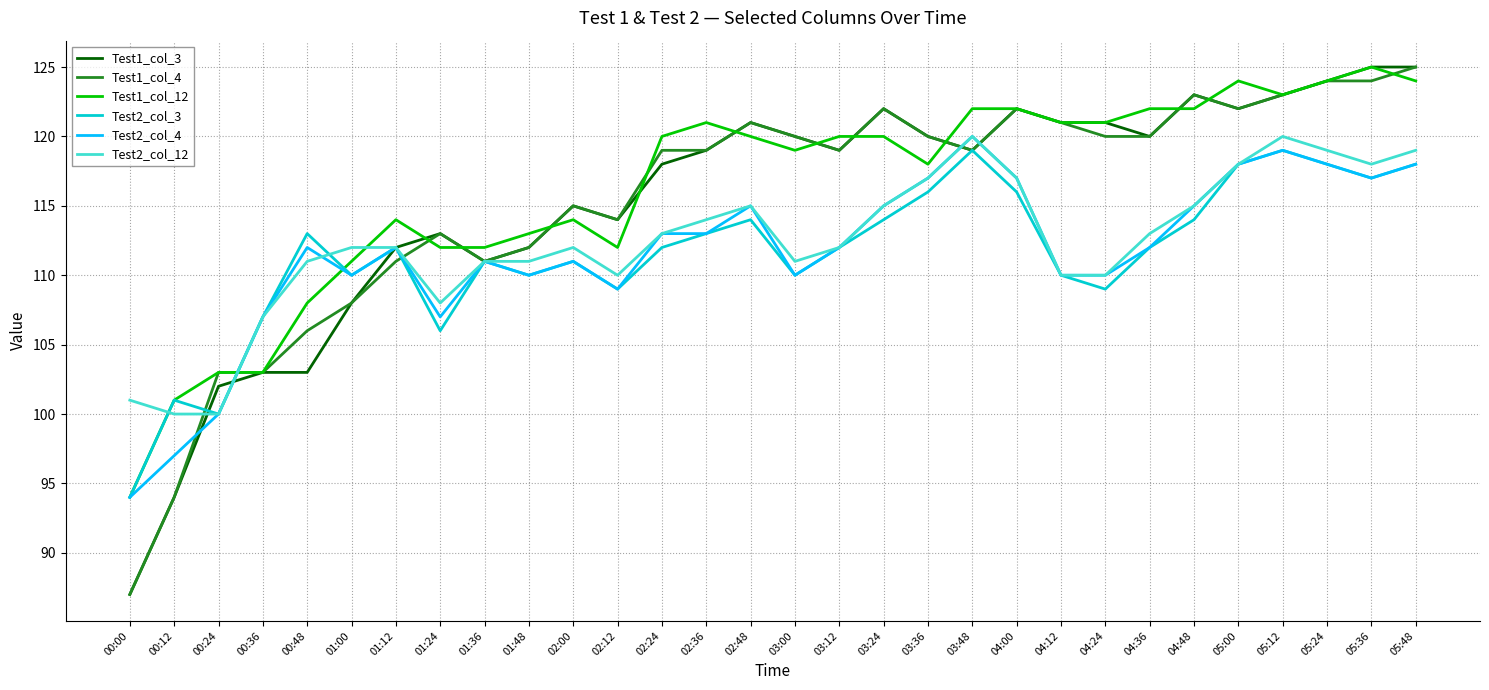

What value does the Test2_col_12 series have at 05:24?

119